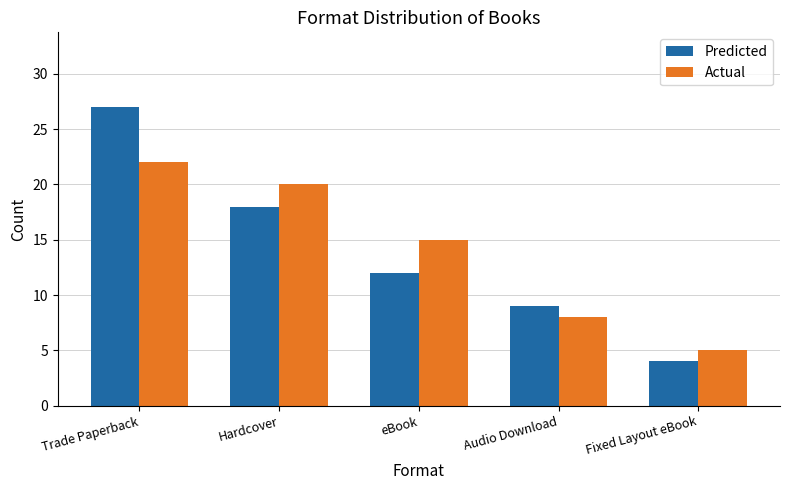

True or false: Actual has a value of 22 at Trade Paperback.

True